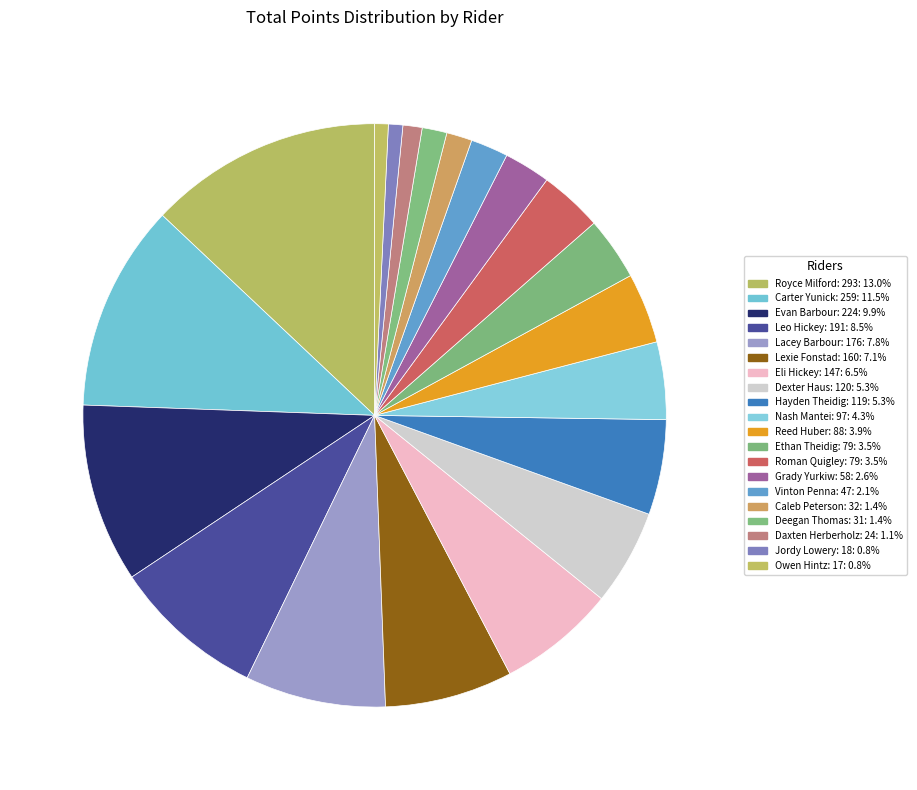

Count the number of slices in the pie.

20